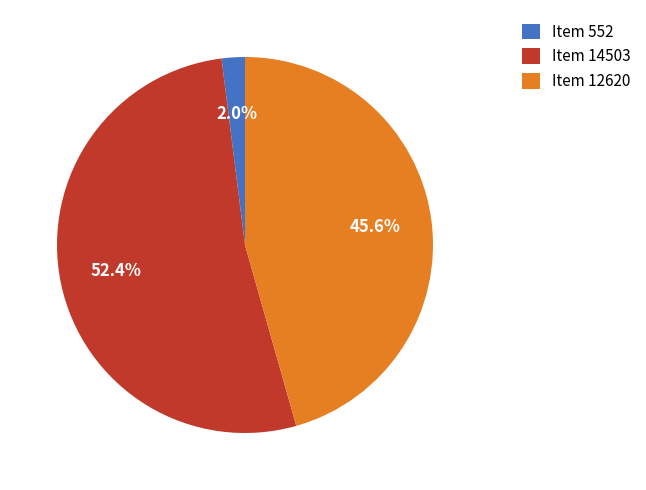

Between Item 14503 and Item 552, which is larger?

Item 14503